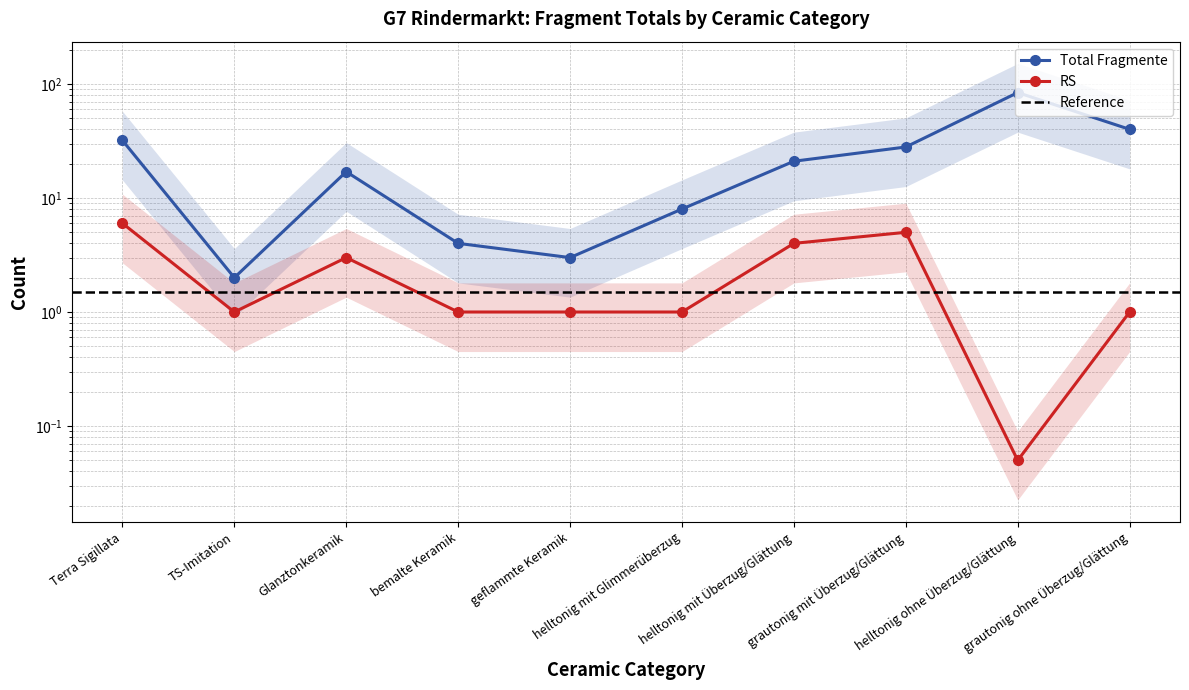

True or false: Total Fragmente and RS cross at least once.

False